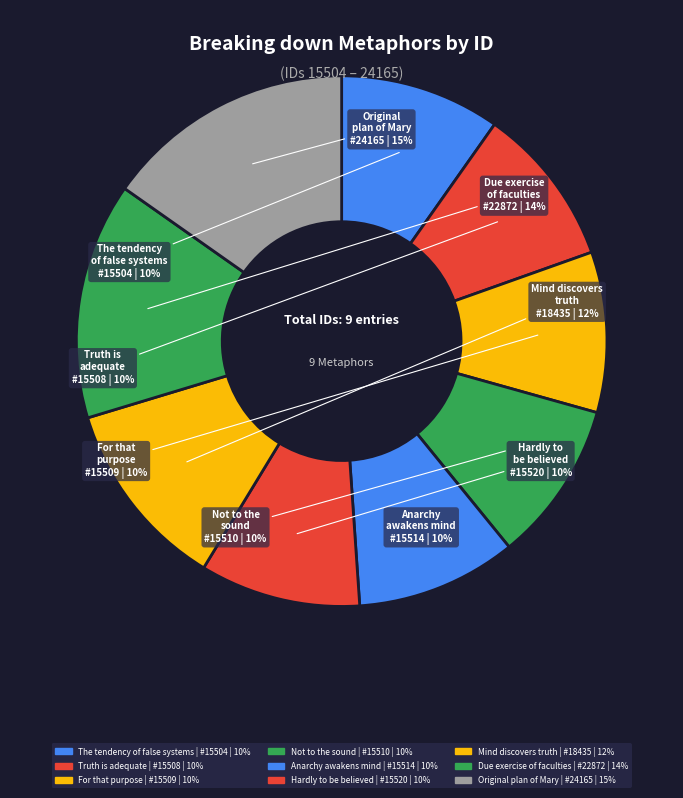

How many segments does this pie chart have?

9